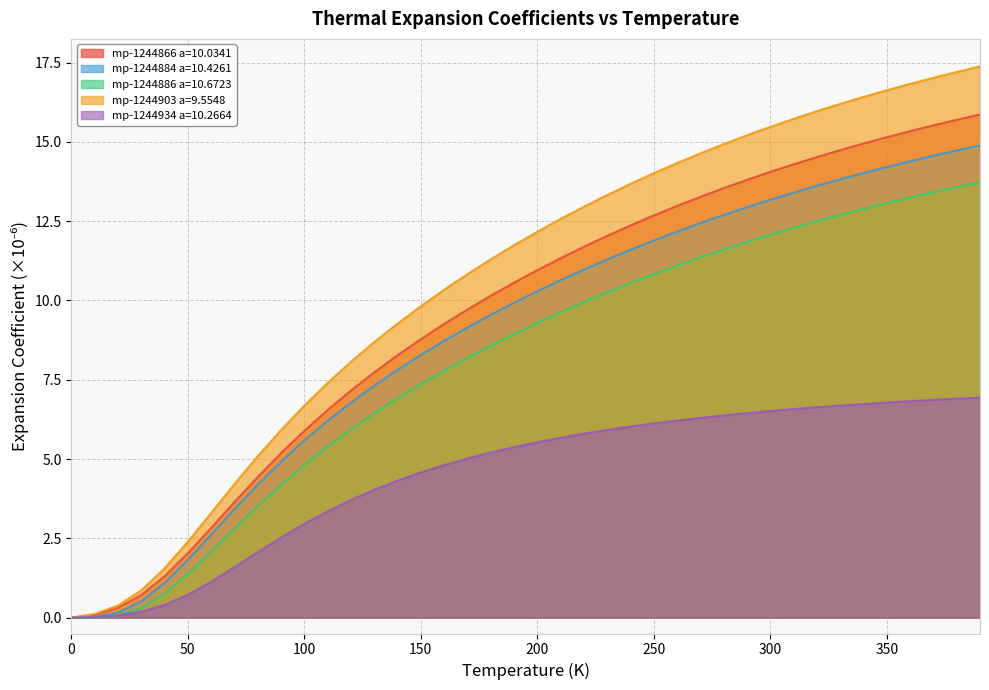

The value of mp-1244934 a=10.2664 at 200 is 0.7. True or false?

False